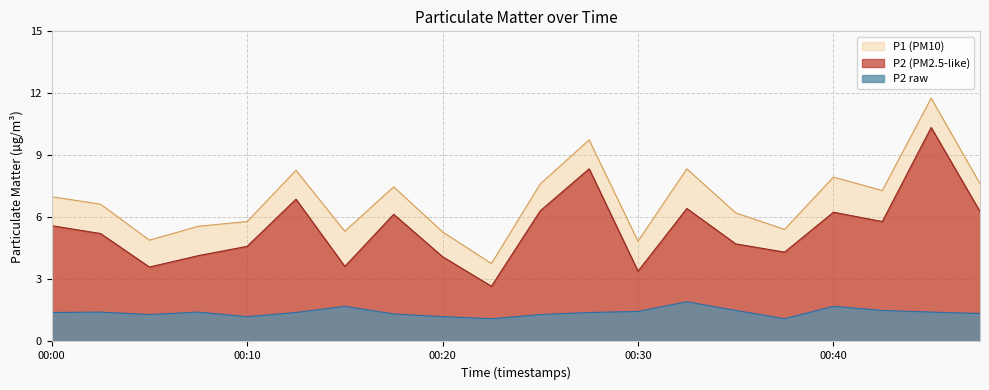

What is the sum of the P2 values at 00:17 and 00:34?

2.8